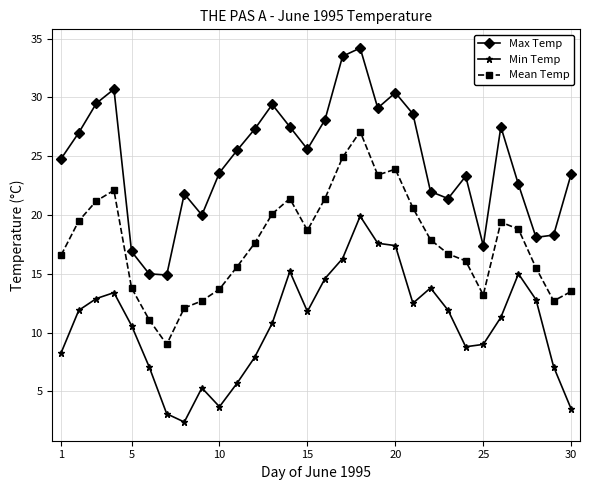

What is the minimum value shown in the chart?

2.4